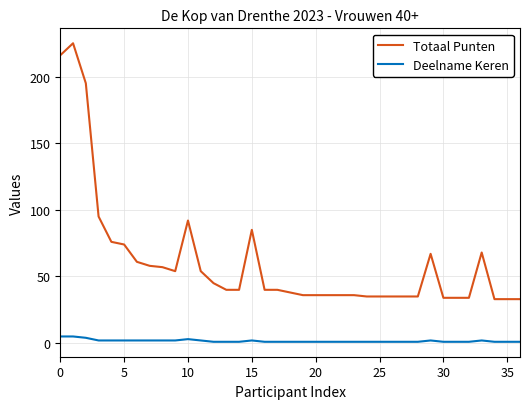

True or false: Totaal Punten and Deelname Keren cross at least once.

False